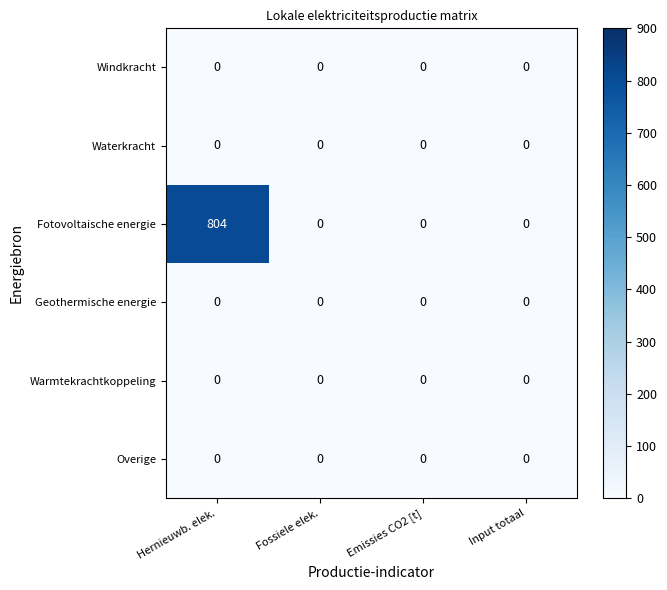

What is the highest value of the Fotovoltaische energie series?

804